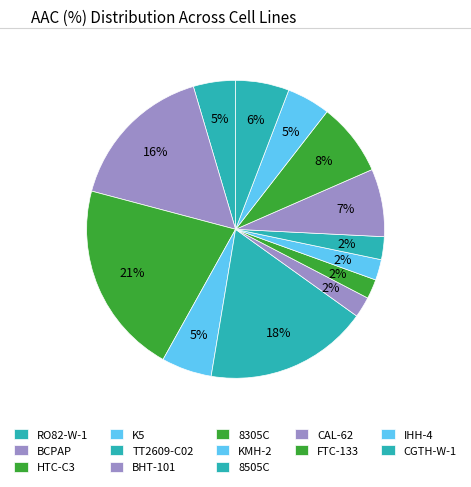

To the nearest percent, what portion does 8505C represent?

2%